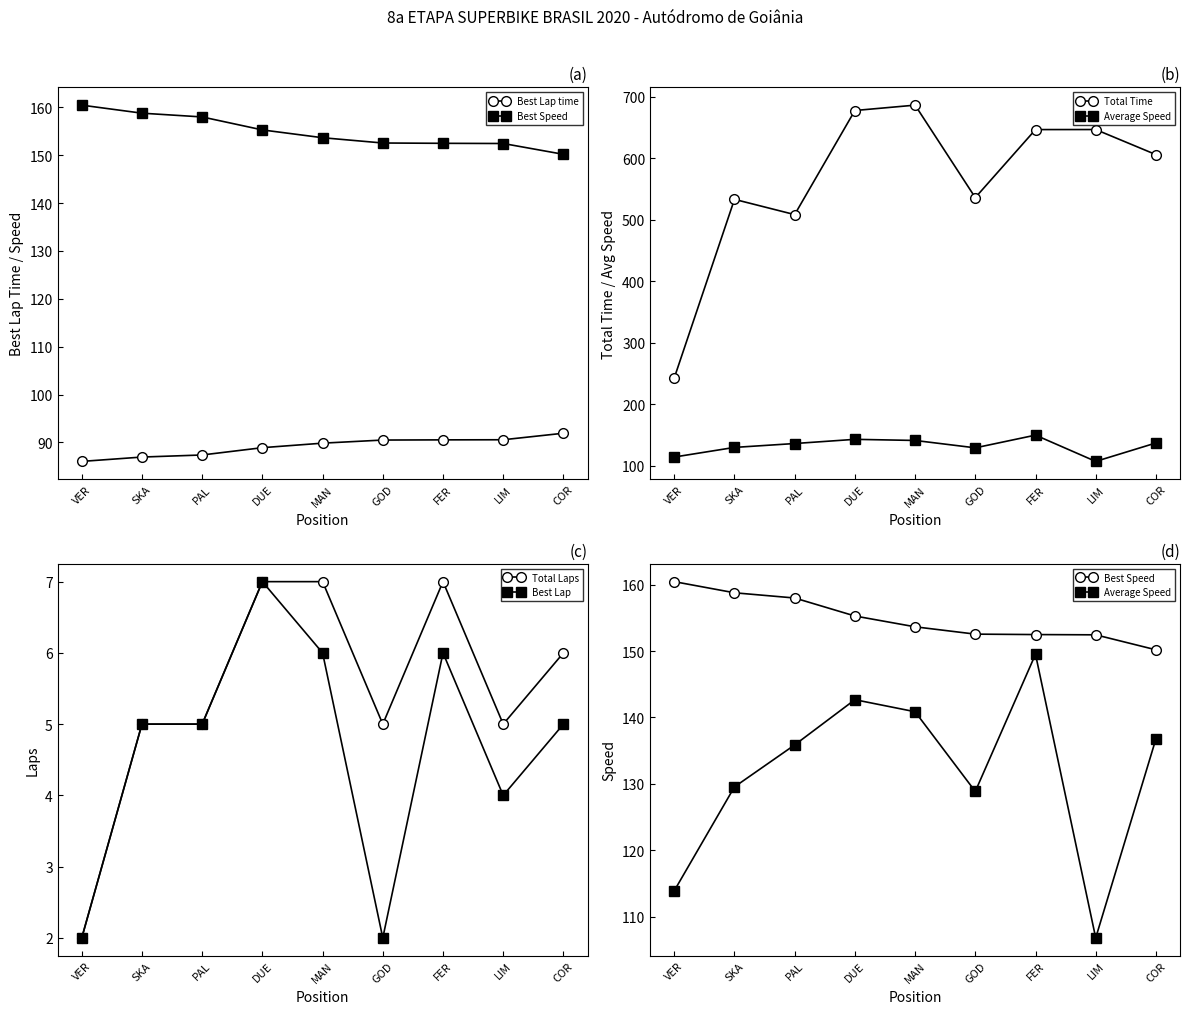

Between GOD and LIM, which series saw the biggest shift?

Total Time